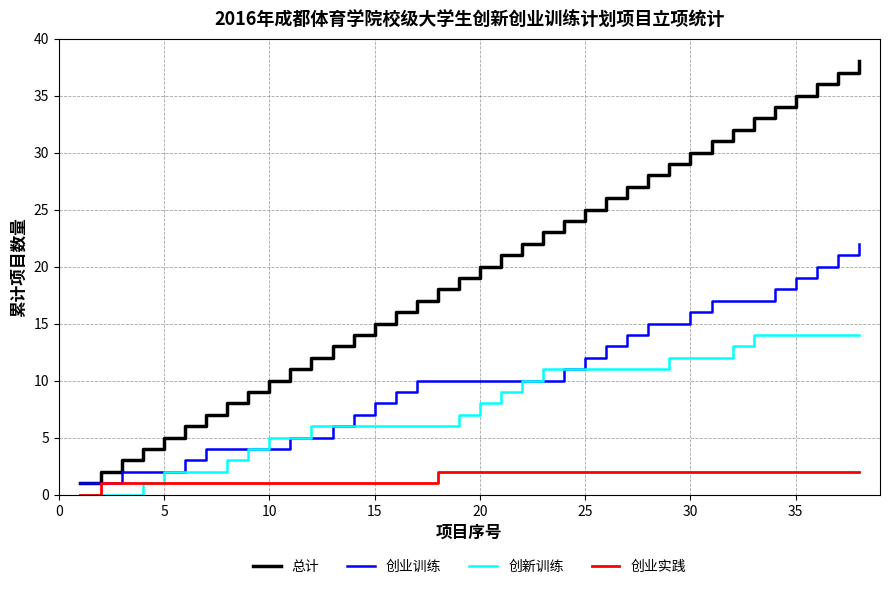

True or false: 总计 and 创业实践 cross at least once.

False